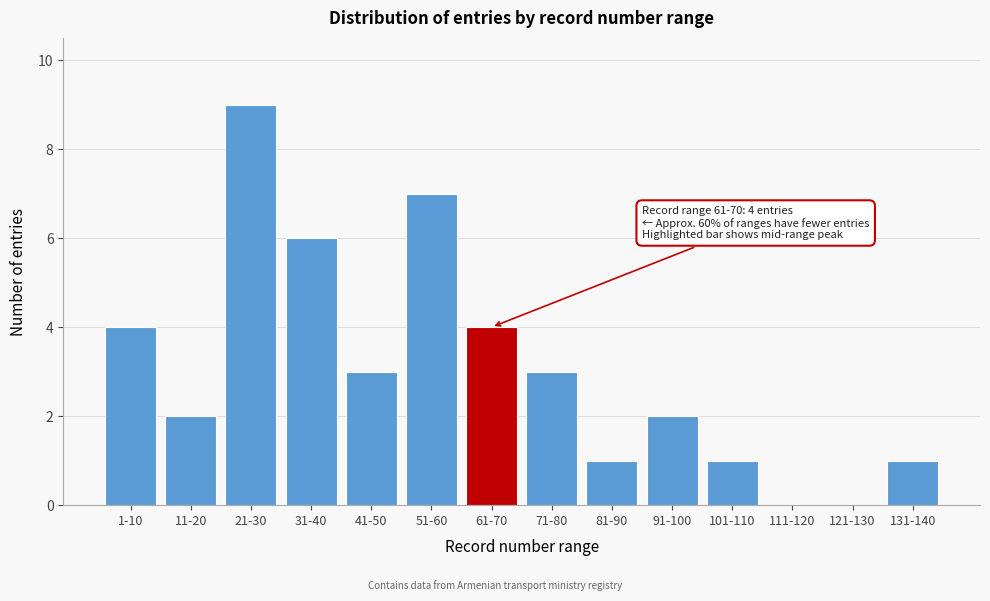

Reading left to right, transcribe all the data shown in this chart.

1-10=4	11-20=2	21-30=9	31-40=6	41-50=3	51-60=7	61-70=4	71-80=3	81-90=1	91-100=2	101-110=1	111-120=0	121-130=0	131-140=1